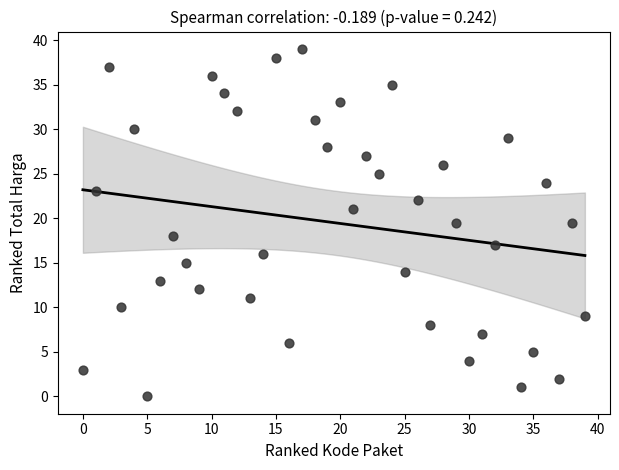

What is the range of Y values (max minus min)?

39.0